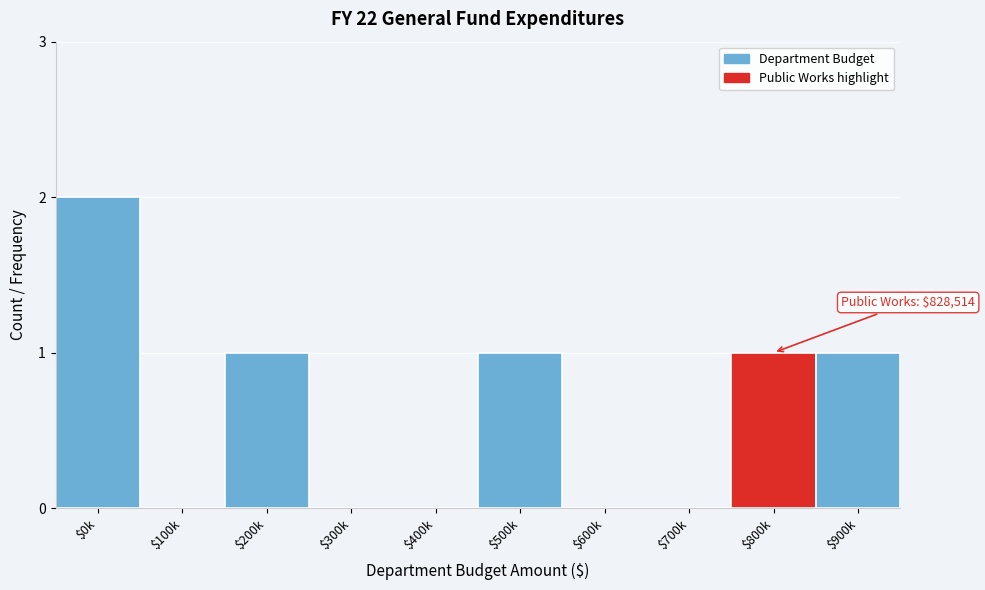

What is the sum of all values?

6